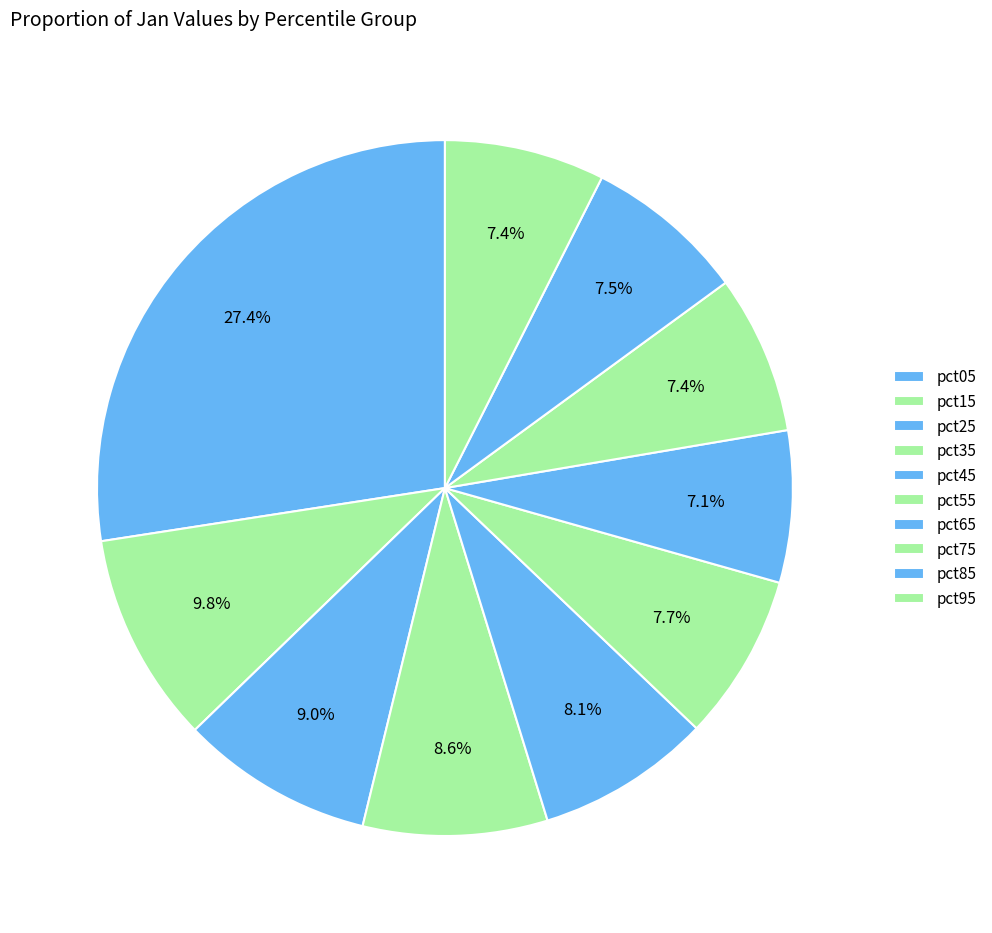

How many segments does this pie chart have?

10